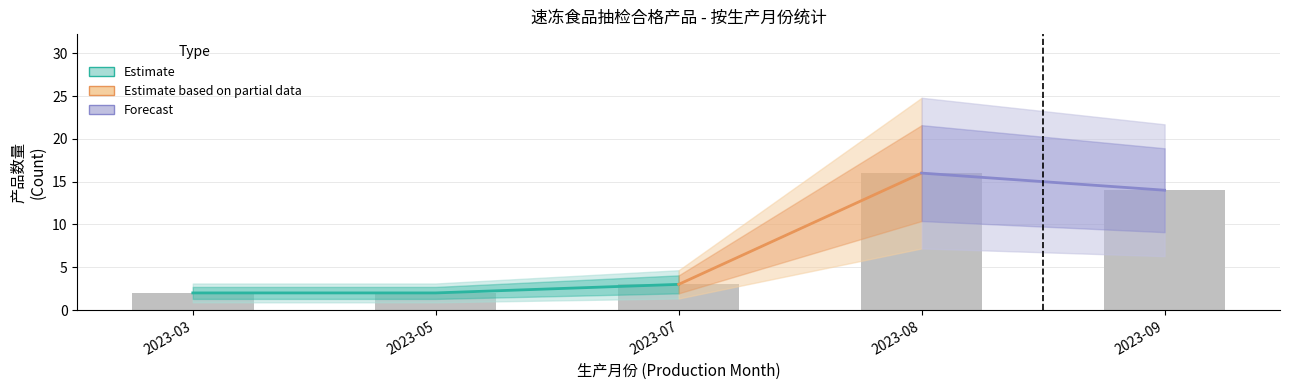

How many bars are there in total?

5